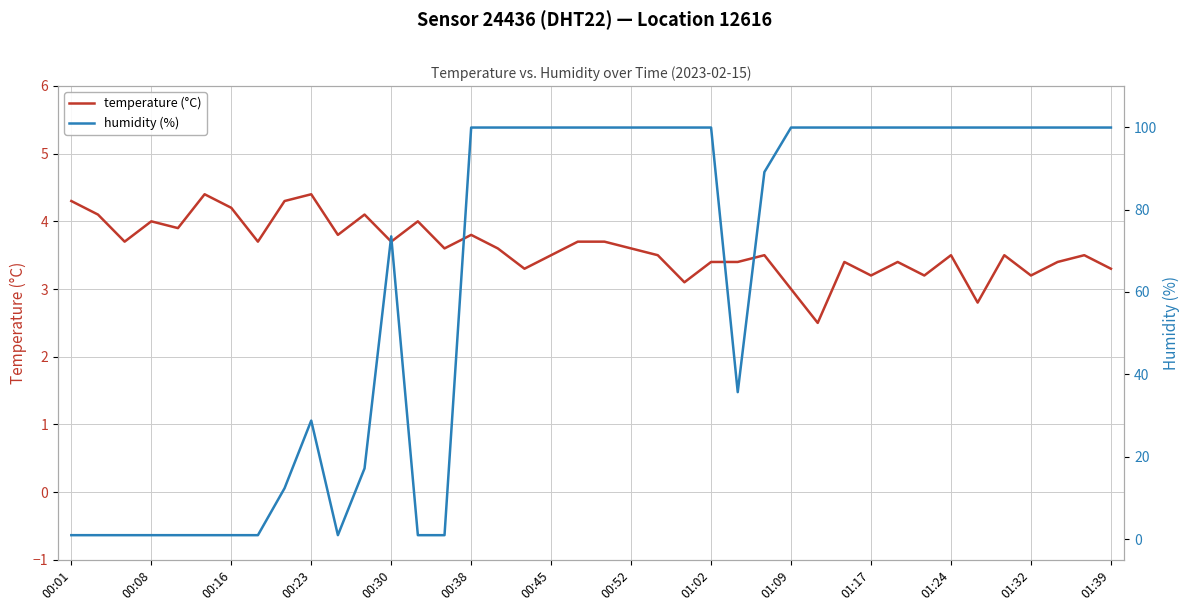

True or false: humidity (%) has more than 2 points higher than both neighbors.

False